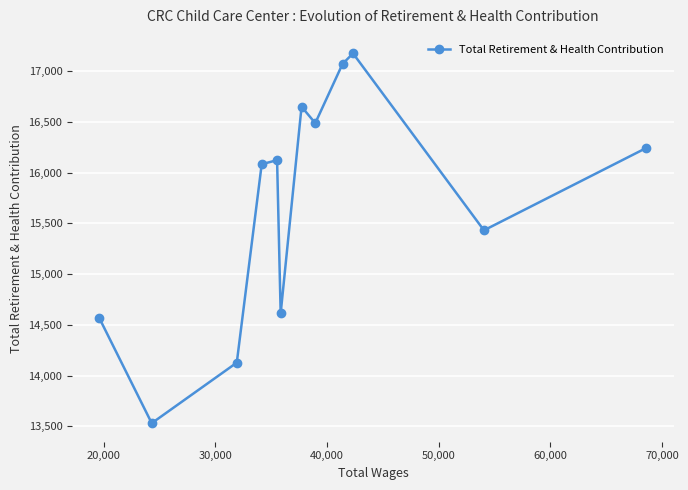

What is the value of the 12th point from the left?

16245